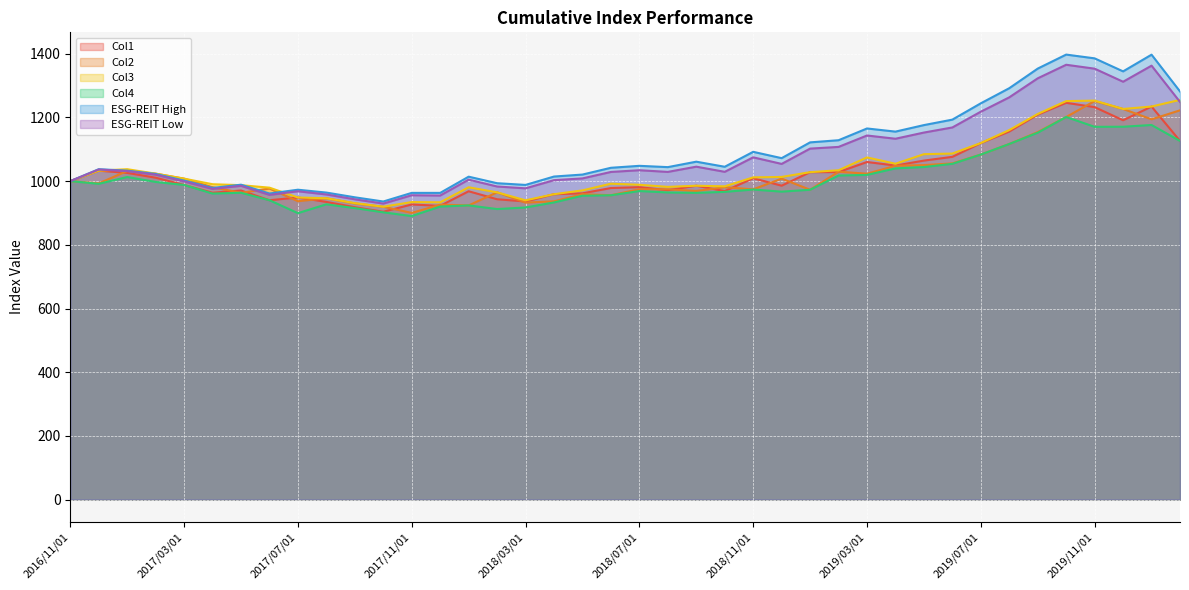

Where is the first local minimum for Col4?

2016/12/01